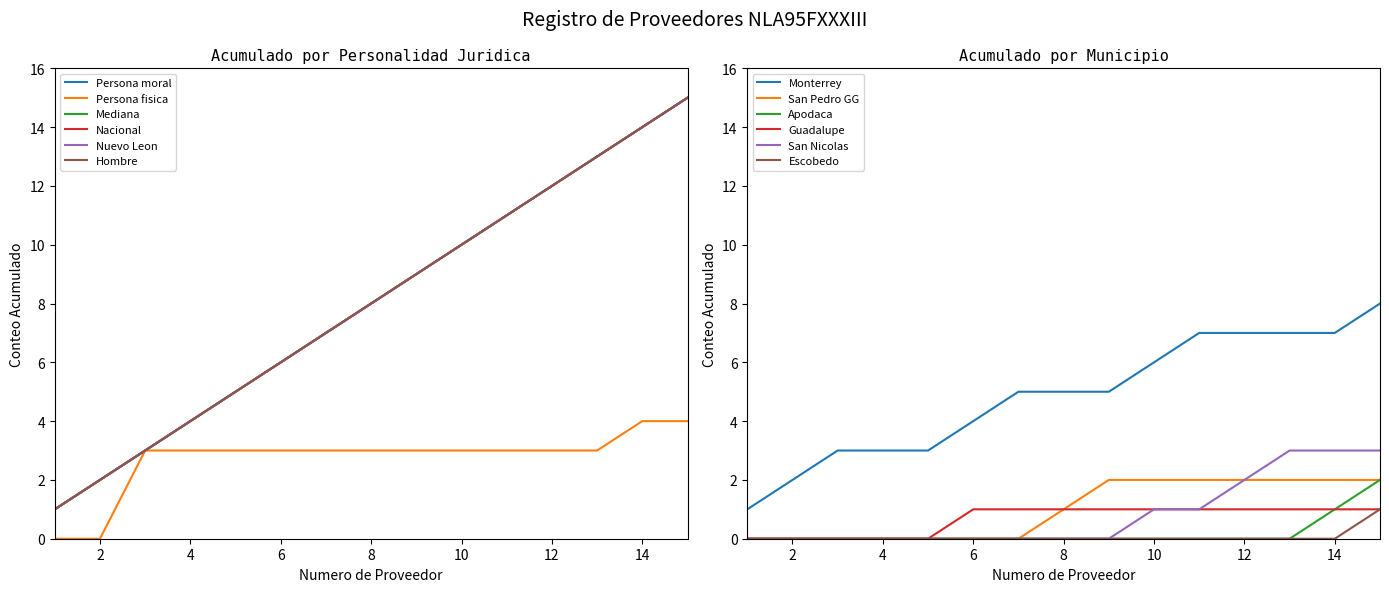

What is the value of the Nacional point at the 5th from the left?

5